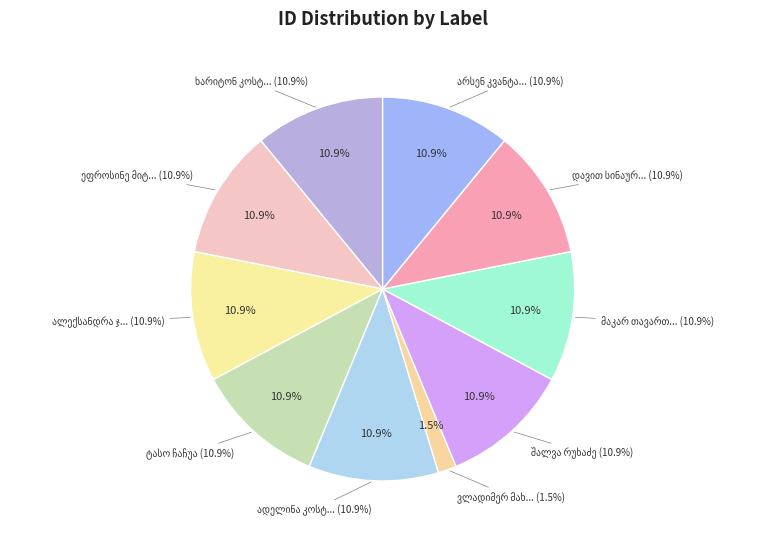

Combined, what portion of the pie is ალექსანდრა ჯვარიშეიშვილი and შალვა რუხაძე?

21.9%